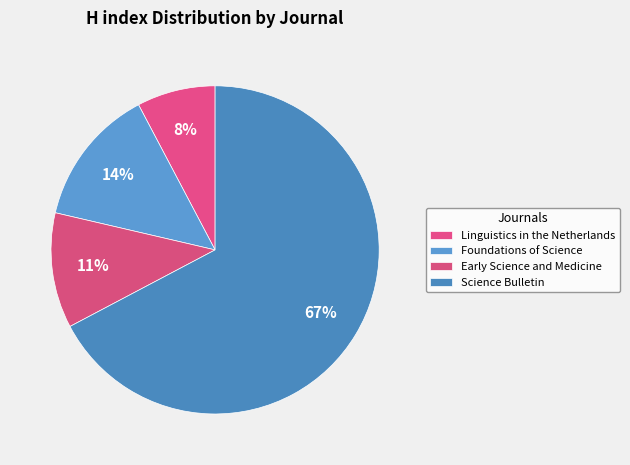

What percentage is the Early Science and Medicine slice, to the nearest percent?

11%